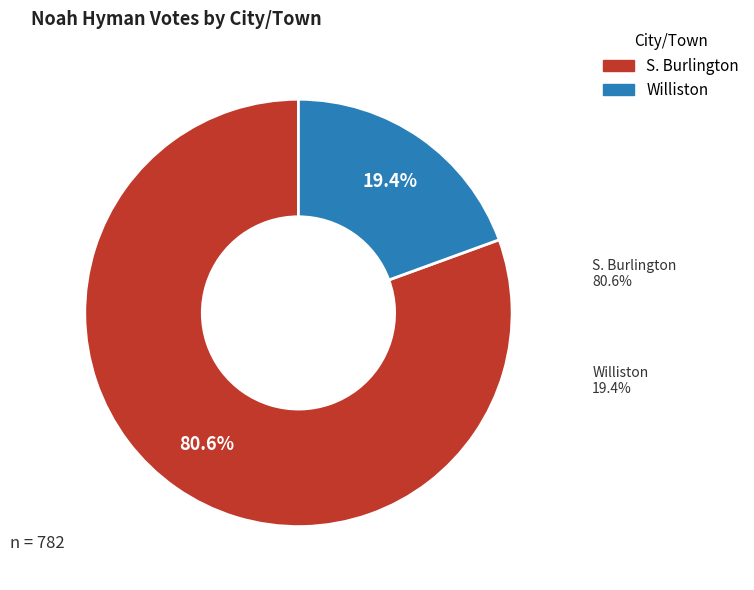

How many segments does this pie chart have?

2